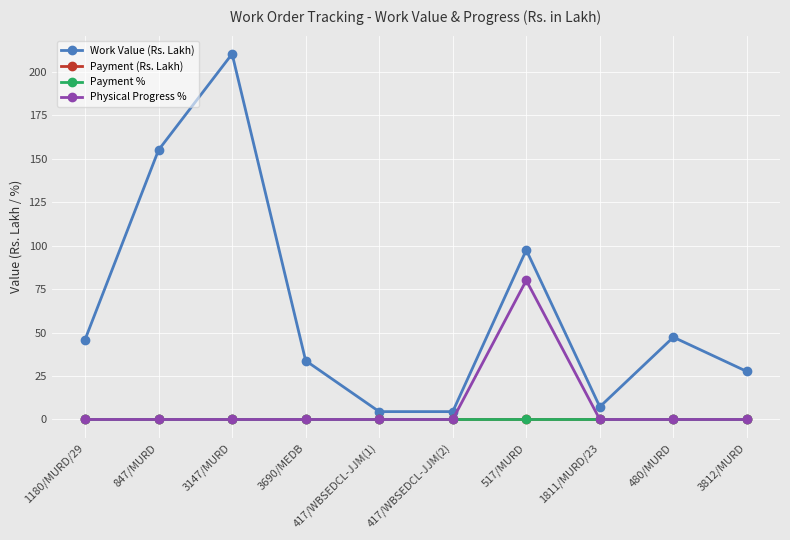

Count the number of categories in the chart.

10